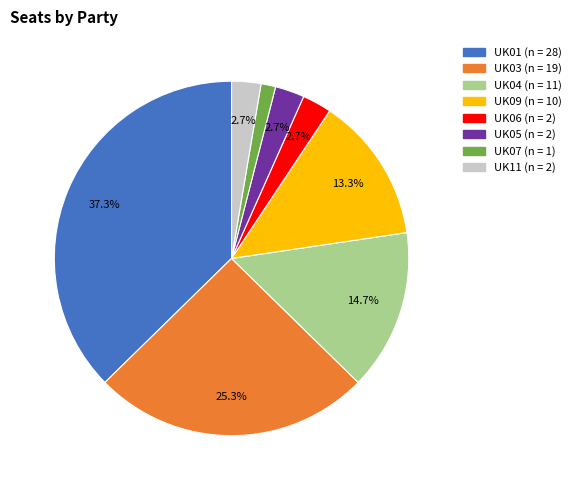

To the nearest percent, what percentage of the pie is UK06?

3%